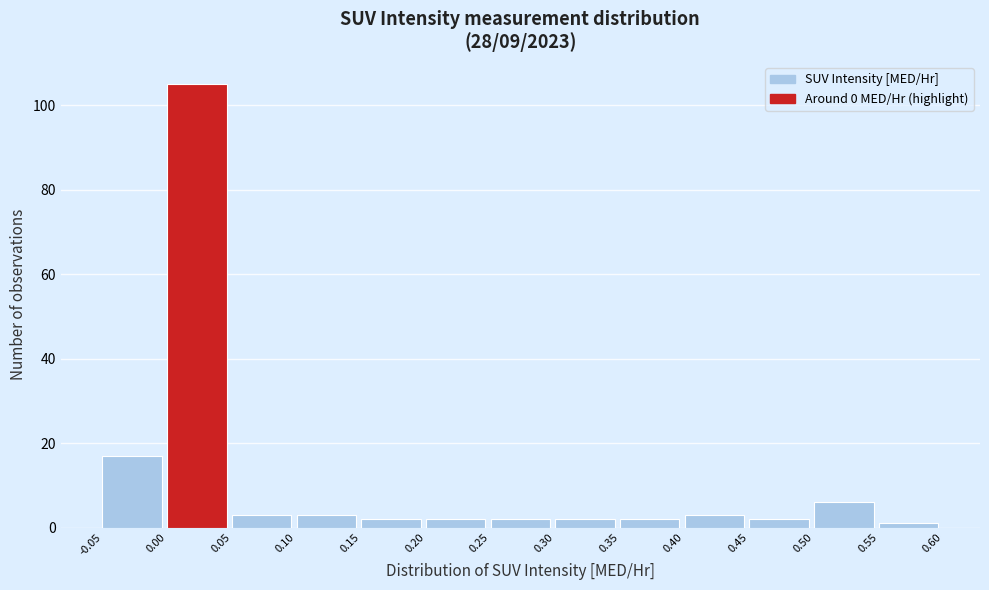

Reading left to right, list every bar in this chart as the range it spans on the x-axis followed by its height. The values are not printed on the chart, so give them approximately, as read against the axis.

-0.05 to 0.00: 18
0.00 to 0.05: 106
0.05 to 0.10: 4
0.10 to 0.15: 4
0.15 to 0.20: 2
0.20 to 0.25: 2
0.25 to 0.30: 2
0.30 to 0.35: 2
0.35 to 0.40: 2
0.40 to 0.45: 4
0.45 to 0.50: 2
0.50 to 0.55: 6
0.55 to 0.60: under 2